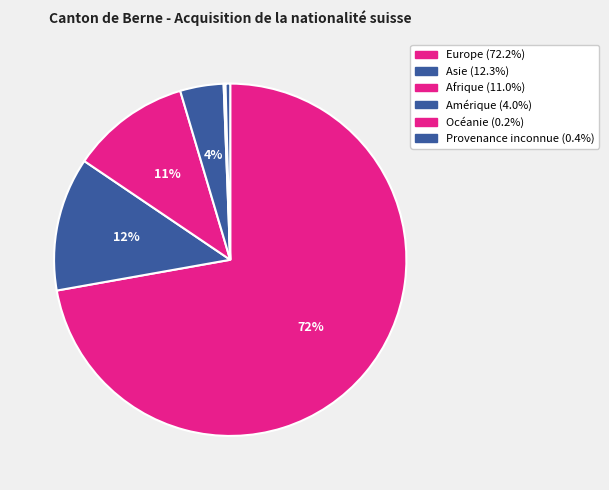

Which category has the smallest portion of the pie?

Océanie